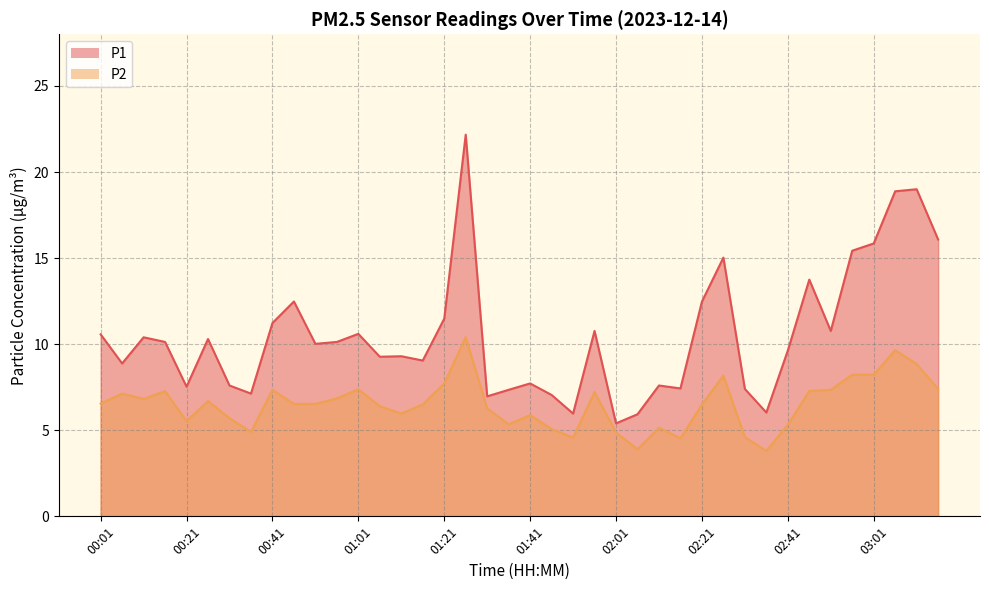

How many lines are shown in the chart?

2